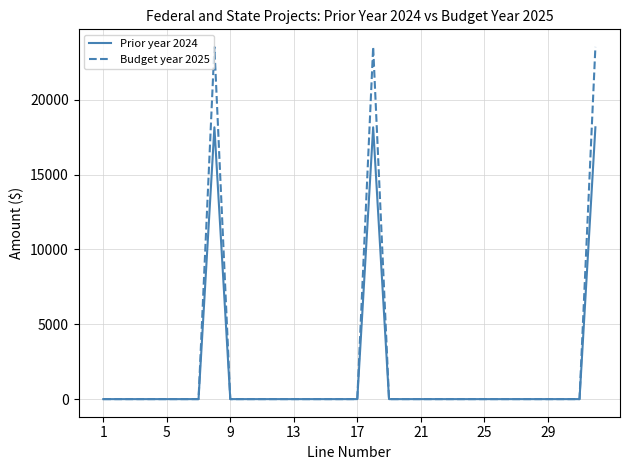

Rank the series by their maximum value, from highest to lowest.

Budget year 2025, Prior year 2024